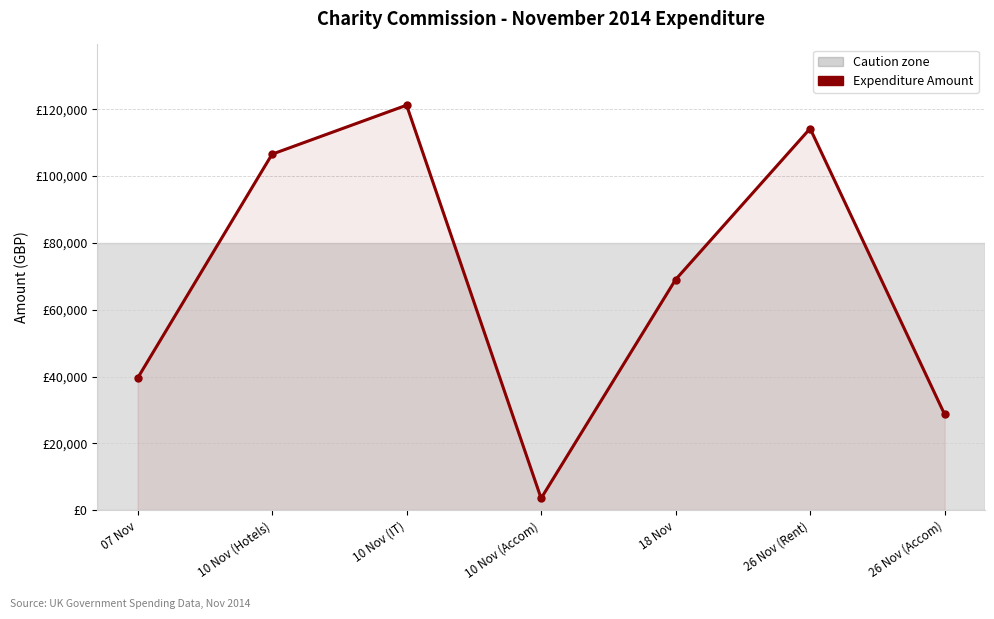

What is the average value?

68975.7